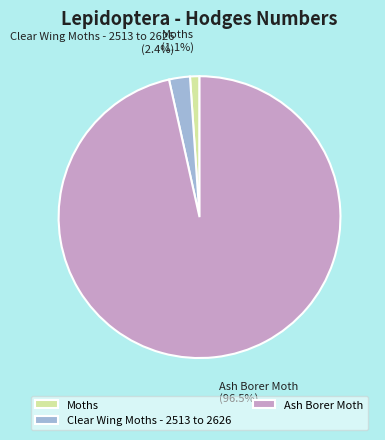

Between Moths and Ash Borer Moth, which is larger?

Ash Borer Moth